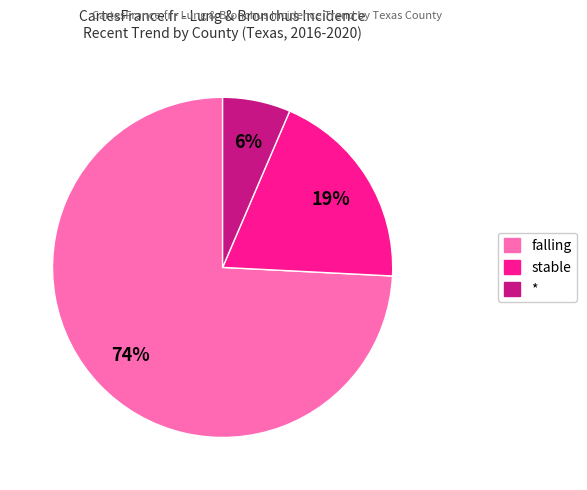

Do * and falling together represent more than half of the pie?

Yes